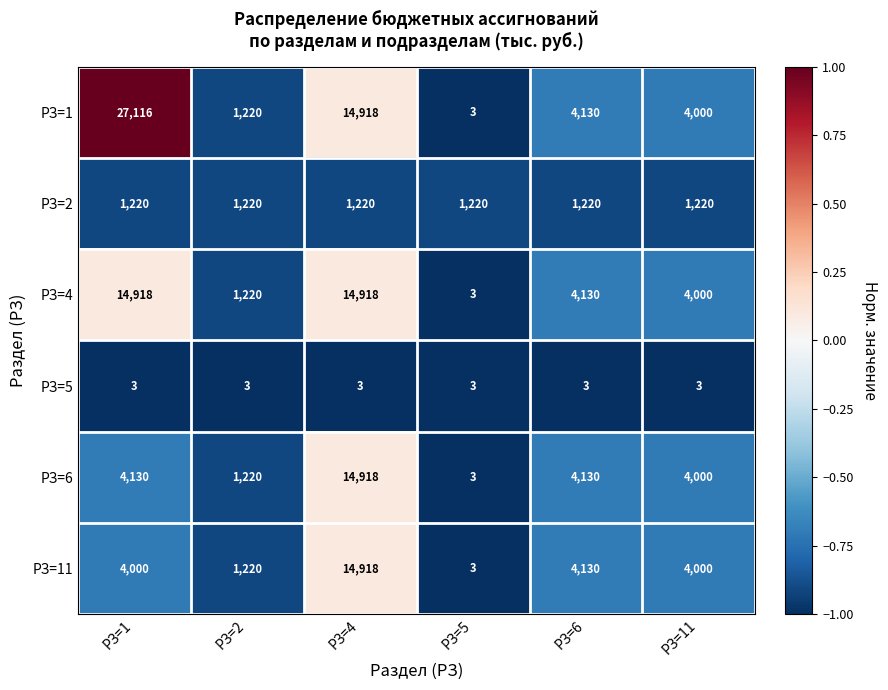

What is the total value across all series at РЗ=2?

6103